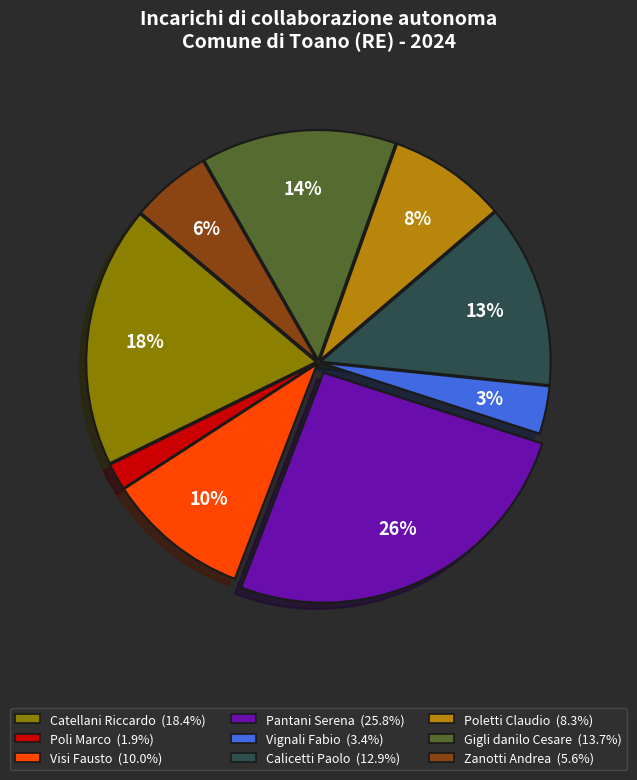

Combined, do Vignali Fabio and Catellani Riccardo account for over 50%?

No